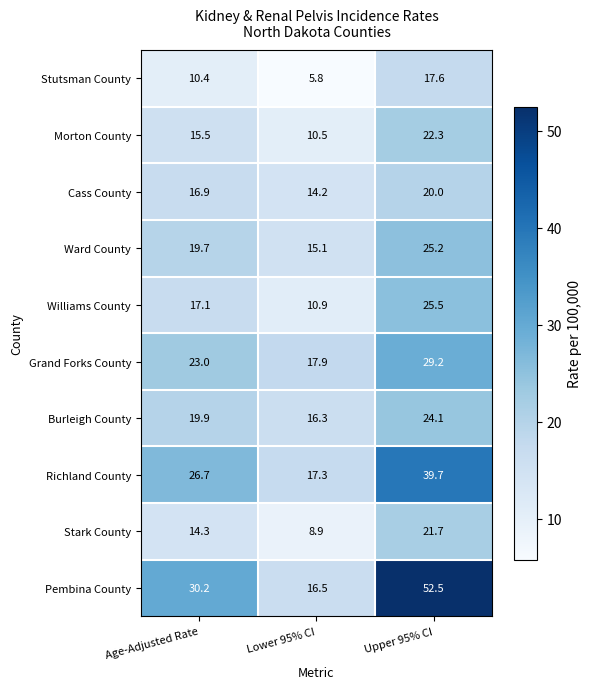

How many data points in Stark County are above 14?

2